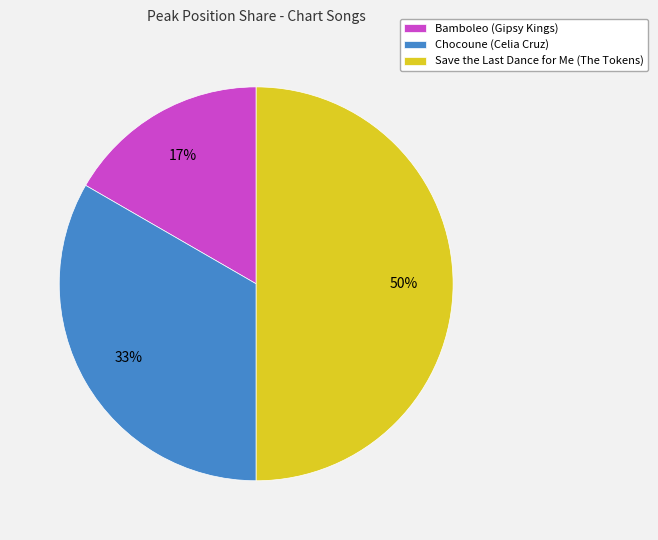

Rank the categories by value from lowest to highest.

Bamboleo (Gipsy Kings), Chocoune (Celia Cruz), Save the Last Dance for Me (The Tokens)